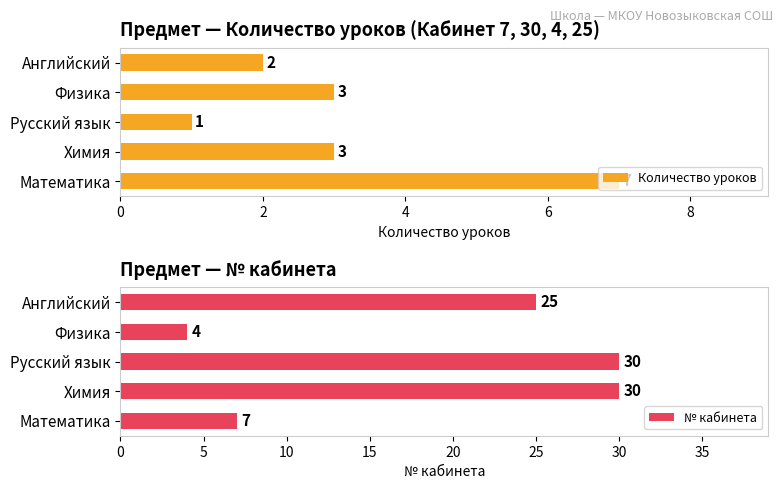

What is the value of the № кабинета bar at the 1st from the left?

7